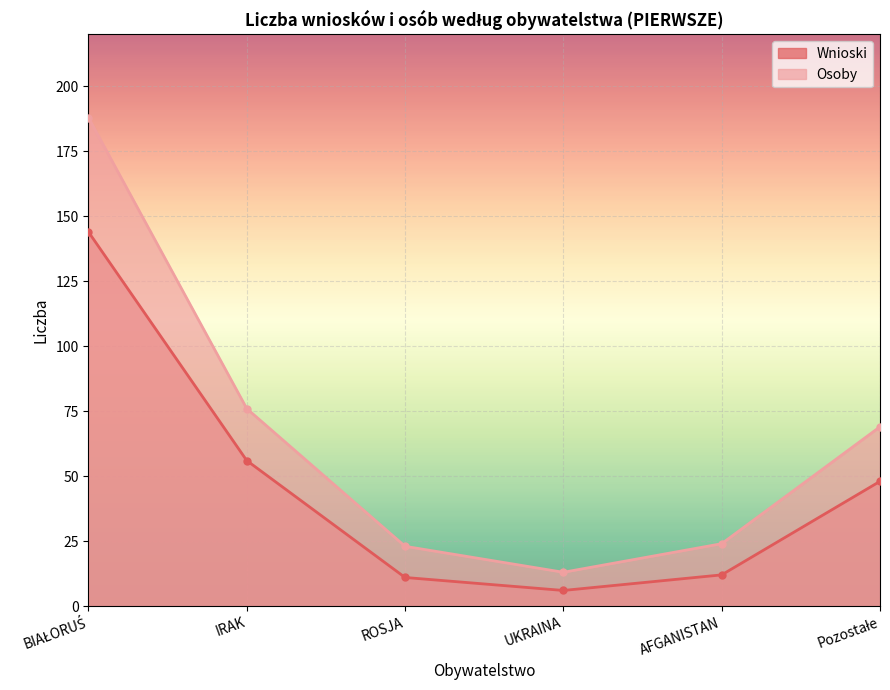

What value does the Osoby series have at UKRAINA?

13